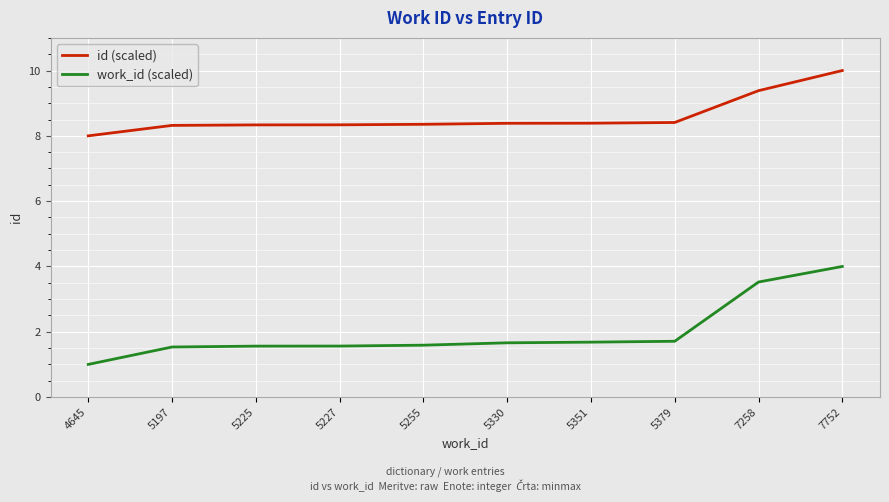

Read the work_id (scaled) value at 5379.

1.7